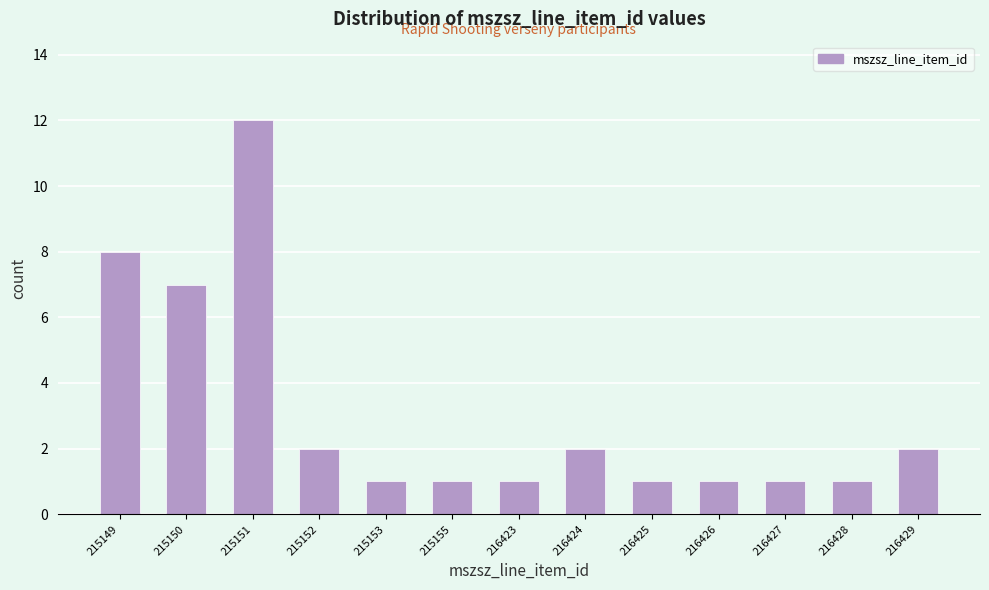

Reading right to left, transcribe all the data shown in this chart.

216429=2	216428=1	216427=1	216426=1	216425=1	216424=2	216423=1	215155=1	215153=1	215152=2	215151=12	215150=7	215149=8